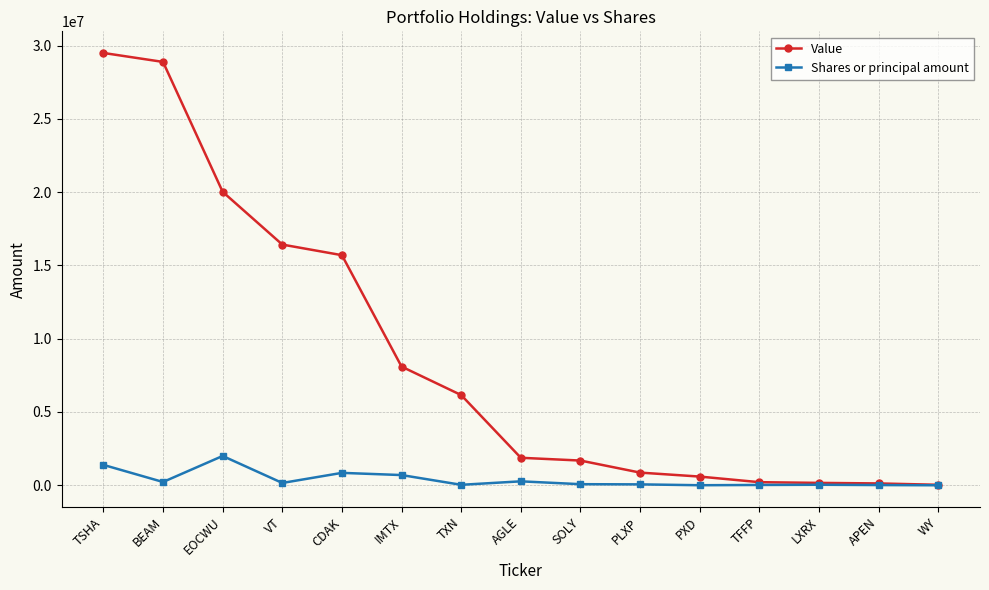

At which label is Shares or principal amount closest to 1000500?

CDAK